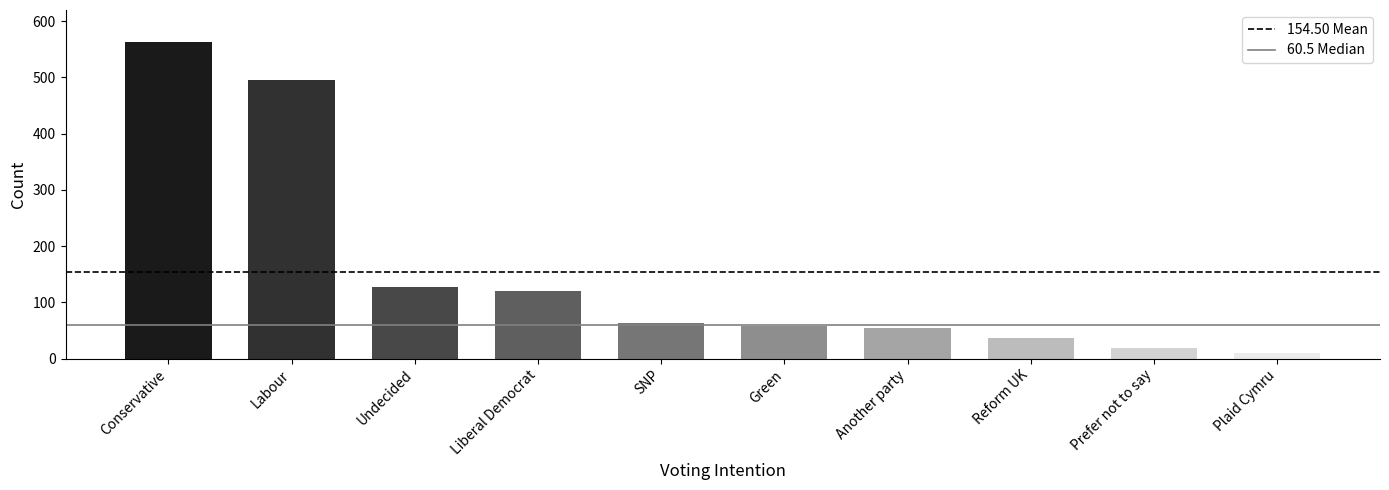

Which category has the highest value across all series?

Conservative